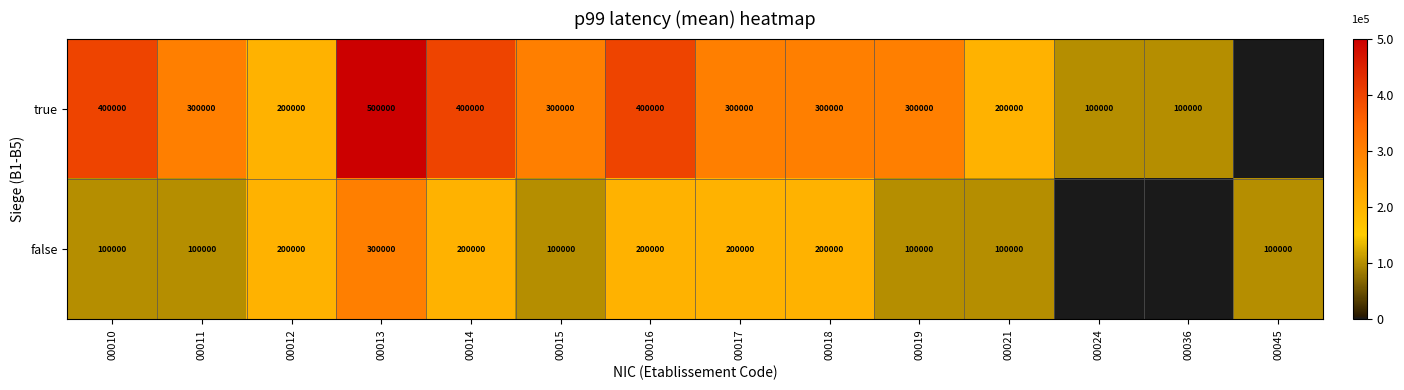

Count the number of categories in the chart.

14